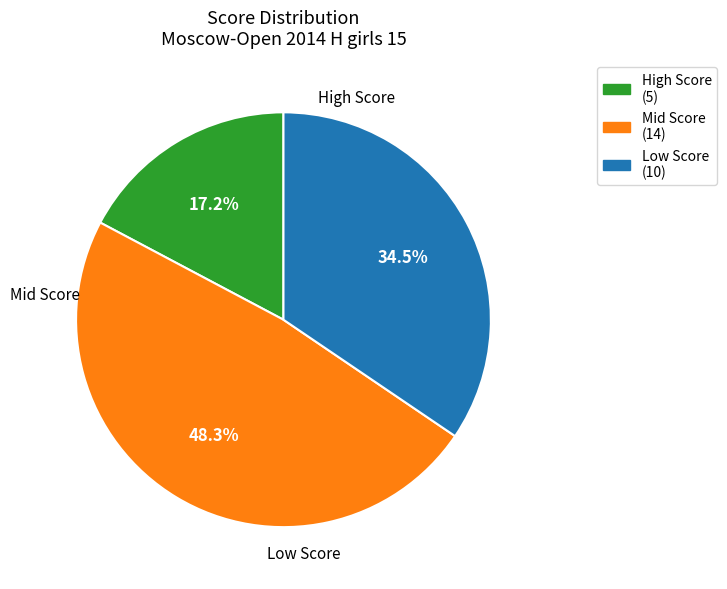

How many segments does this pie chart have?

3